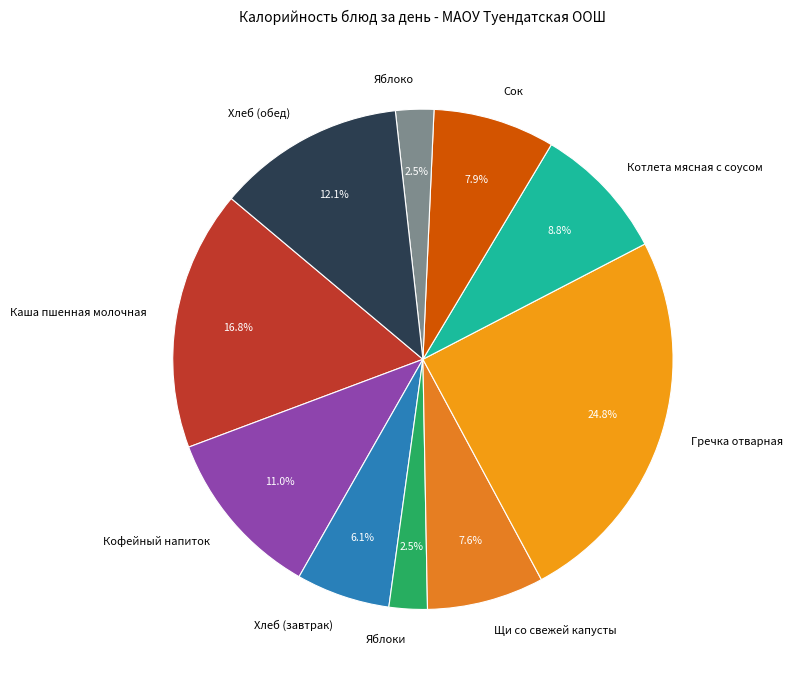

Which slice is the largest?

Гречка отварная